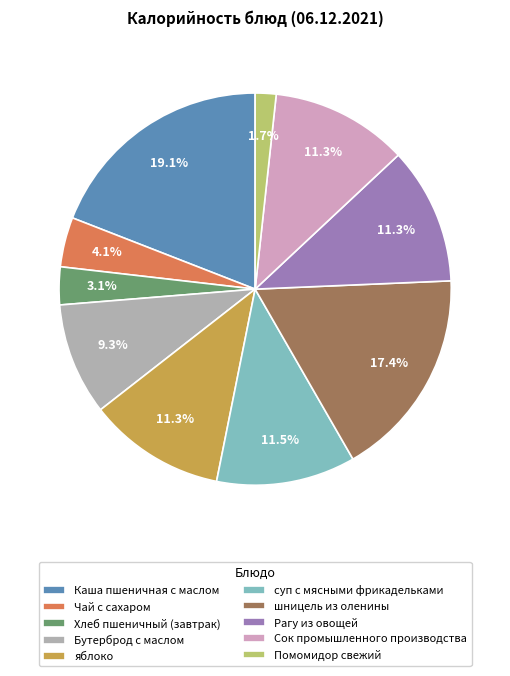

Approximately how many times larger is the value at Помомидор свежий compared to Чай с сахаром?

0.4